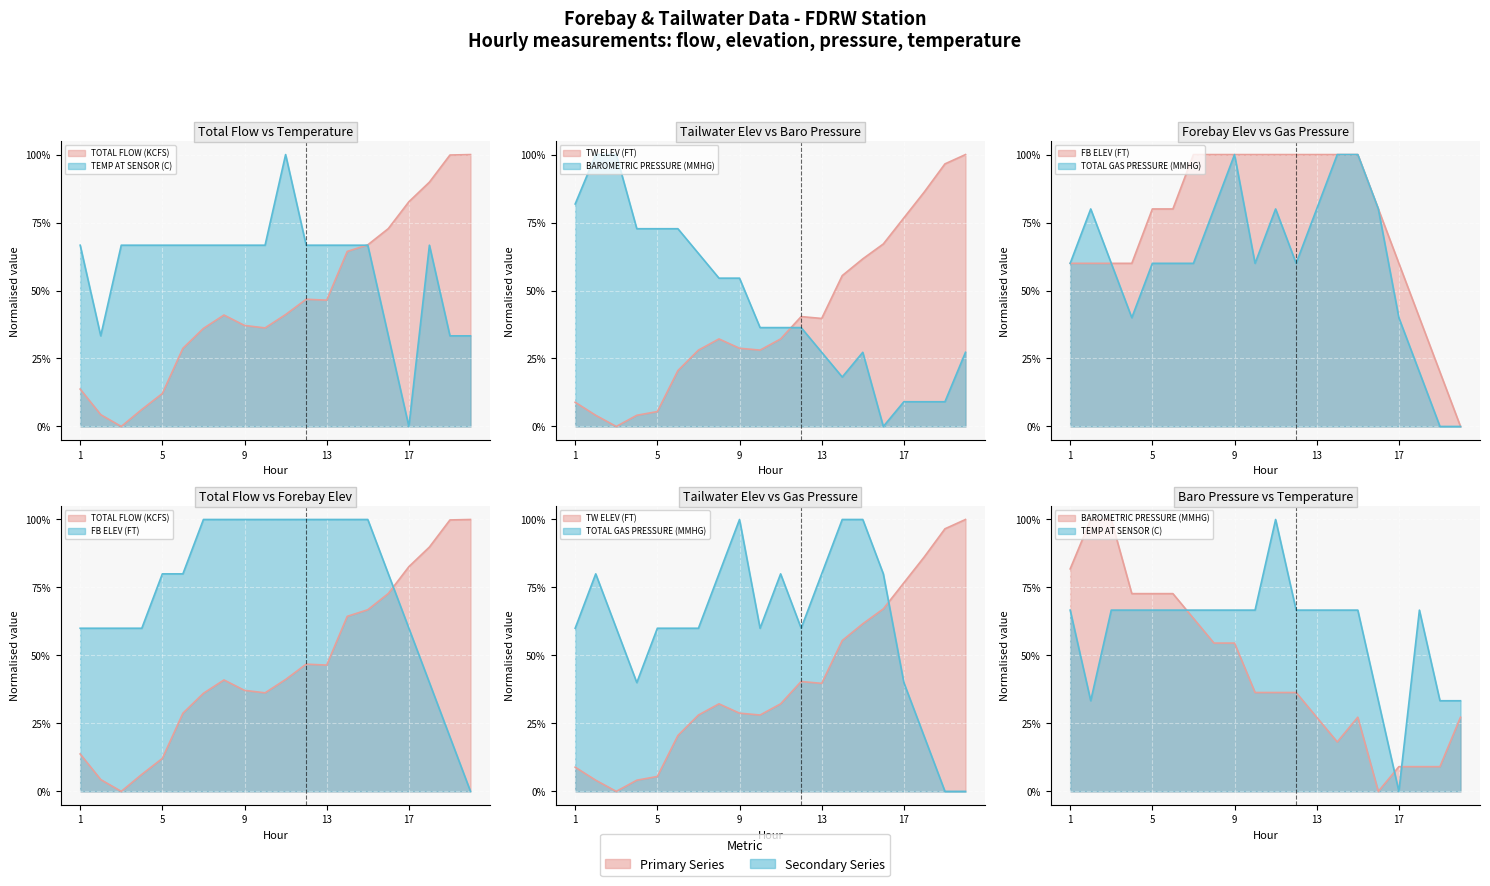

Reading right to left, transcribe all the data shown in this chart.

TOTAL FLOW (KCFS): 1.0	1.0	0.9	0.8	0.7	0.7	0.6	0.5	0.5	0.4	0.4	0.4	0.4	0.4	0.3	0.1	0.1	0.0	0.0	0.1
TW ELEV (FT): 1.0	1.0	0.9	0.8	0.7	0.6	0.6	0.4	0.4	0.3	0.3	0.3	0.3	0.3	0.2	0.1	0.0	0.0	0.0	0.1
FB ELEV (FT): 0.0	0.2	0.4	0.6	0.8	1.0	1.0	1.0	1.0	1.0	1.0	1.0	1.0	1.0	0.8	0.8	0.6	0.6	0.6	0.6
TOTAL GAS PRESSURE (MMHG): 0.0	0.0	0.2	0.4	0.8	1.0	1.0	0.8	0.6	0.8	0.6	1.0	0.8	0.6	0.6	0.6	0.4	0.6	0.8	0.6
BAROMETRIC PRESSURE (MMHG): 0.3	0.1	0.1	0.1	0.0	0.3	0.2	0.3	0.4	0.4	0.4	0.5	0.5	0.6	0.7	0.7	0.7	1.0	1.0	0.8
TEMP AT SENSOR (C): 0.3	0.3	0.7	0.0	0.3	0.7	0.7	0.7	0.7	1.0	0.7	0.7	0.7	0.7	0.7	0.7	0.7	0.7	0.3	0.7